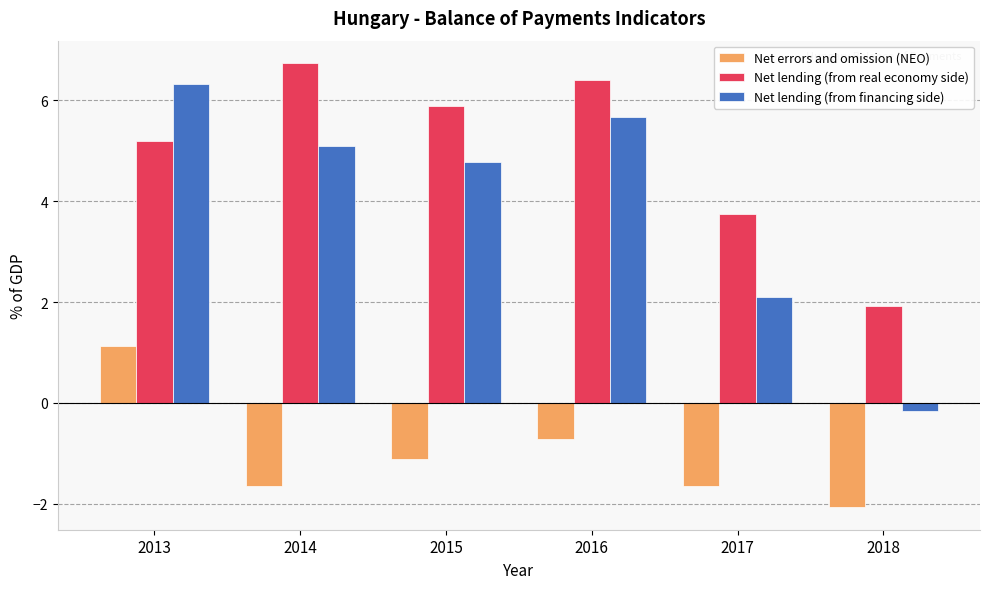

Reading left to right, transcribe all the data shown in this chart.

Net errors and omission (NEO): 1.1	-1.6	-1.1	-0.7	-1.6	-2.1
Net lending (from real economy side): 5.2	6.7	5.9	6.4	3.8	1.9
Net lending (from financing side): 6.3	5.1	4.8	5.7	2.1	-0.2